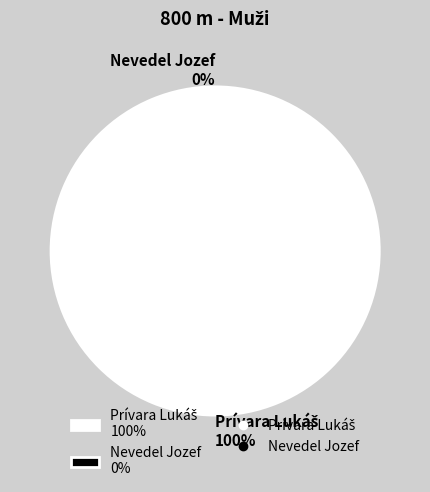

Is there a majority slice in this chart?

Yes